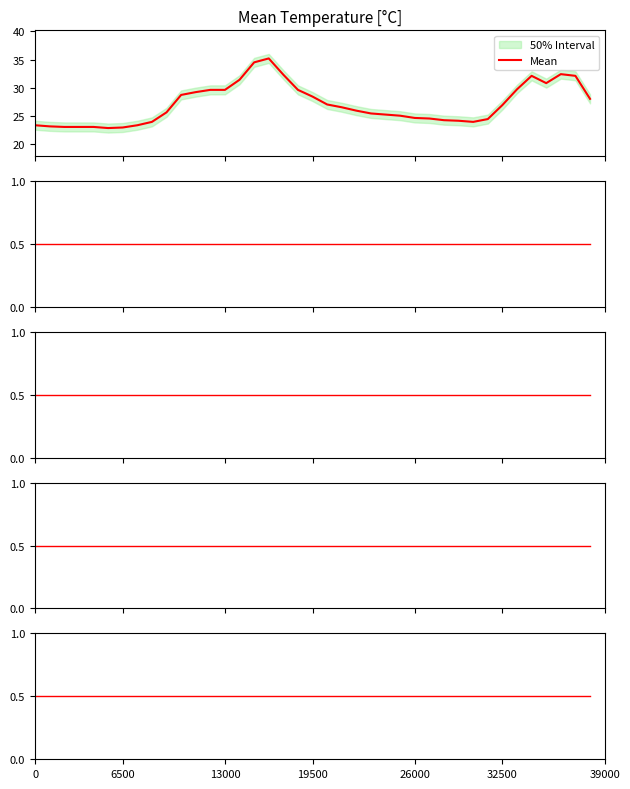

Which has a higher value, 37 or 8?

37